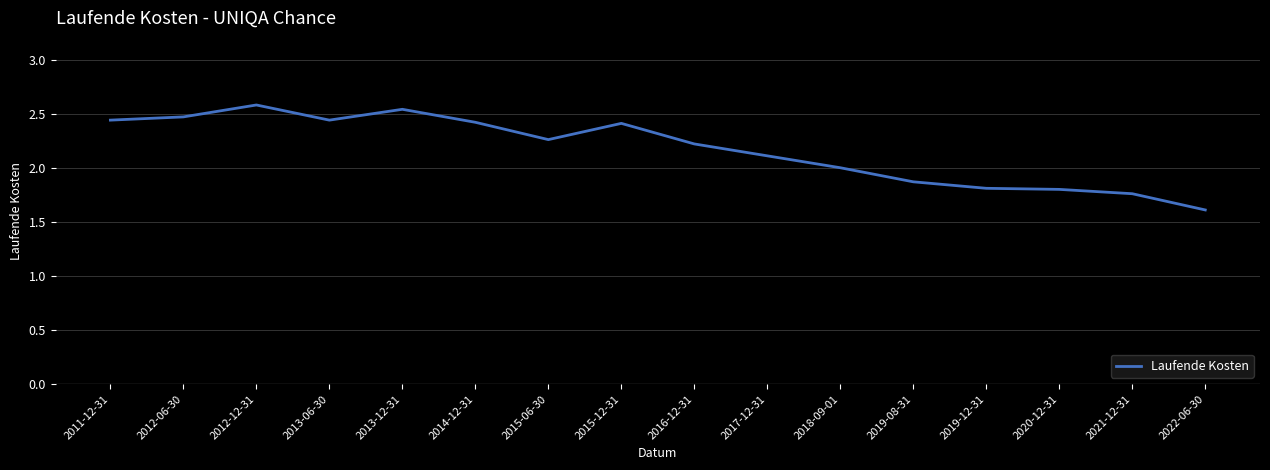

What position from the right is 2012-06-30?

15